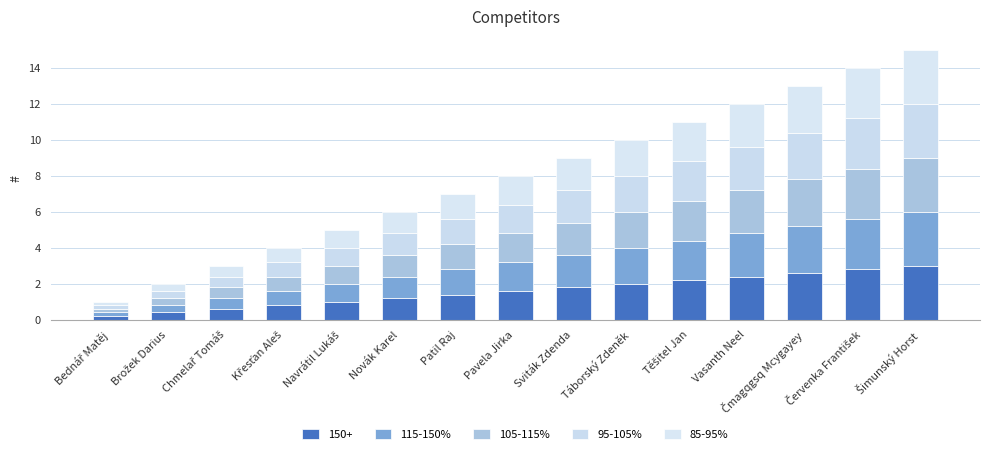

Are the bars grouped side by side (vs. stacked)?

No